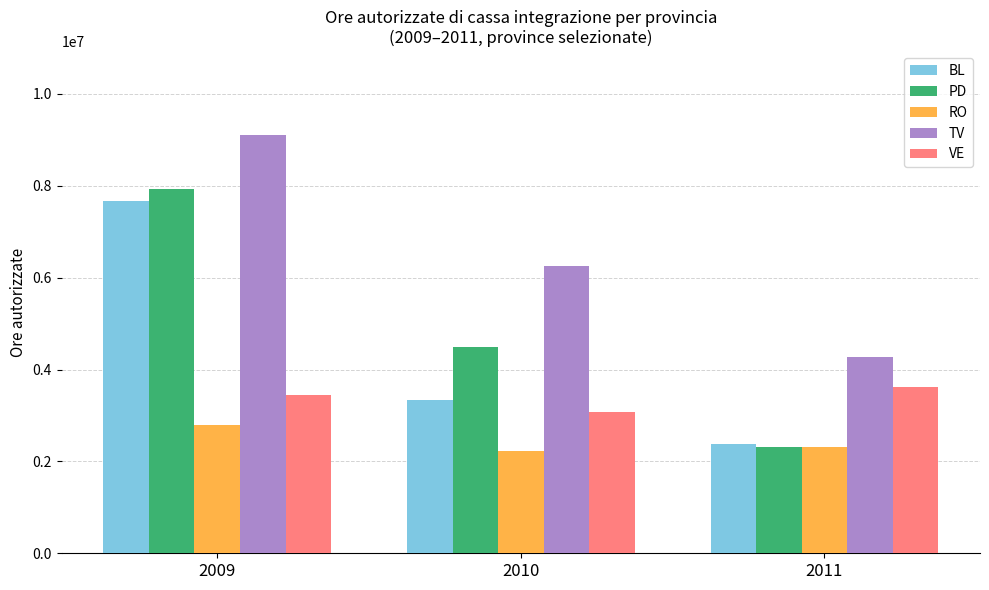

Reading left to right, what are all the values shown in this chart?

BL: 7666151	3333568	2375994
PD: 7920107	4485591	2309246
RO: 2794745	2233226	2305452
TV: 9106946	6249949	4262642
VE: 3441430	3083878	3622529